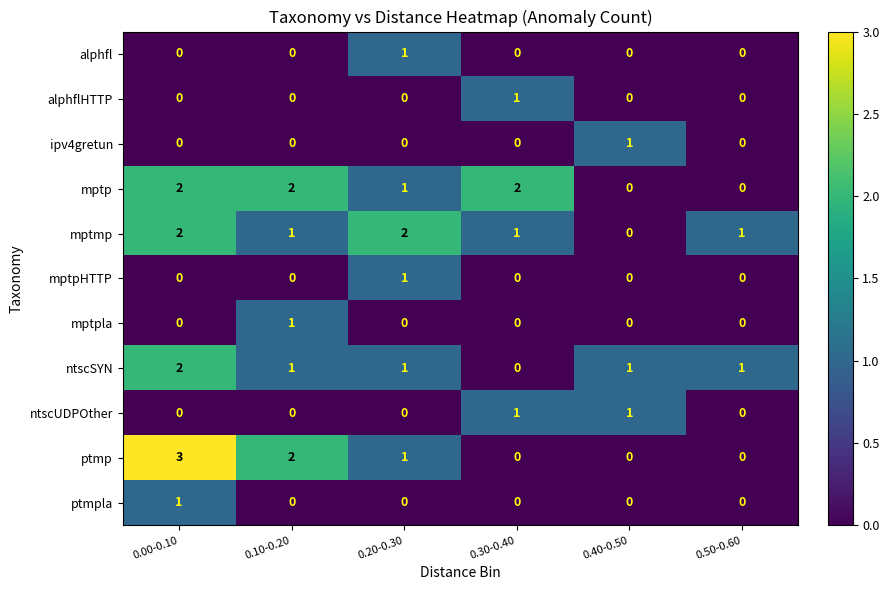

What is the sum of all ptmp values?

6